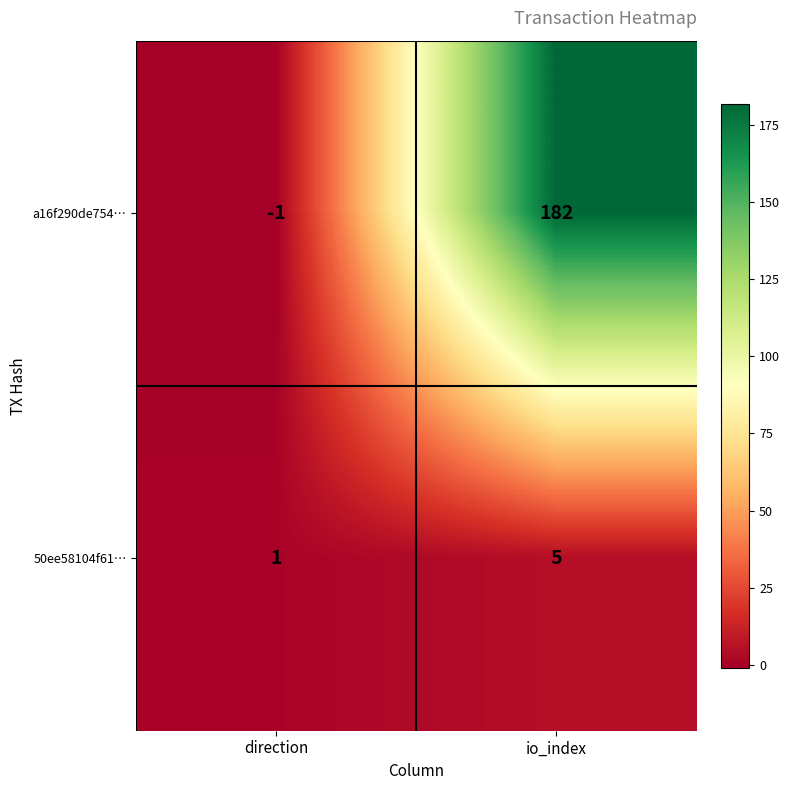

The 50ee58104f61… series shows 5 at io_index. True or false?

True